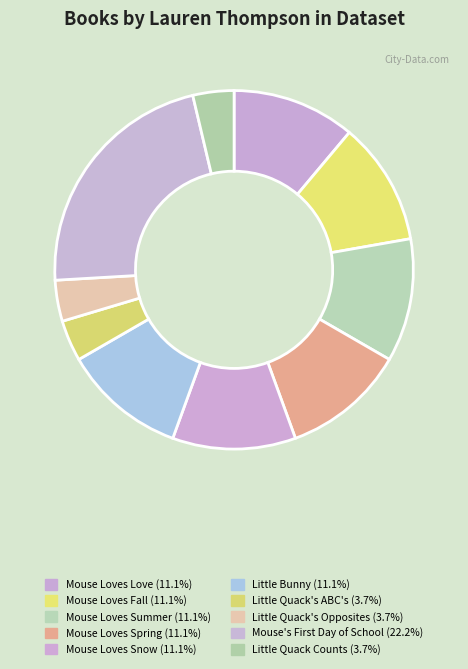

To the nearest percent, what portion does Little Quack Counts represent?

4%